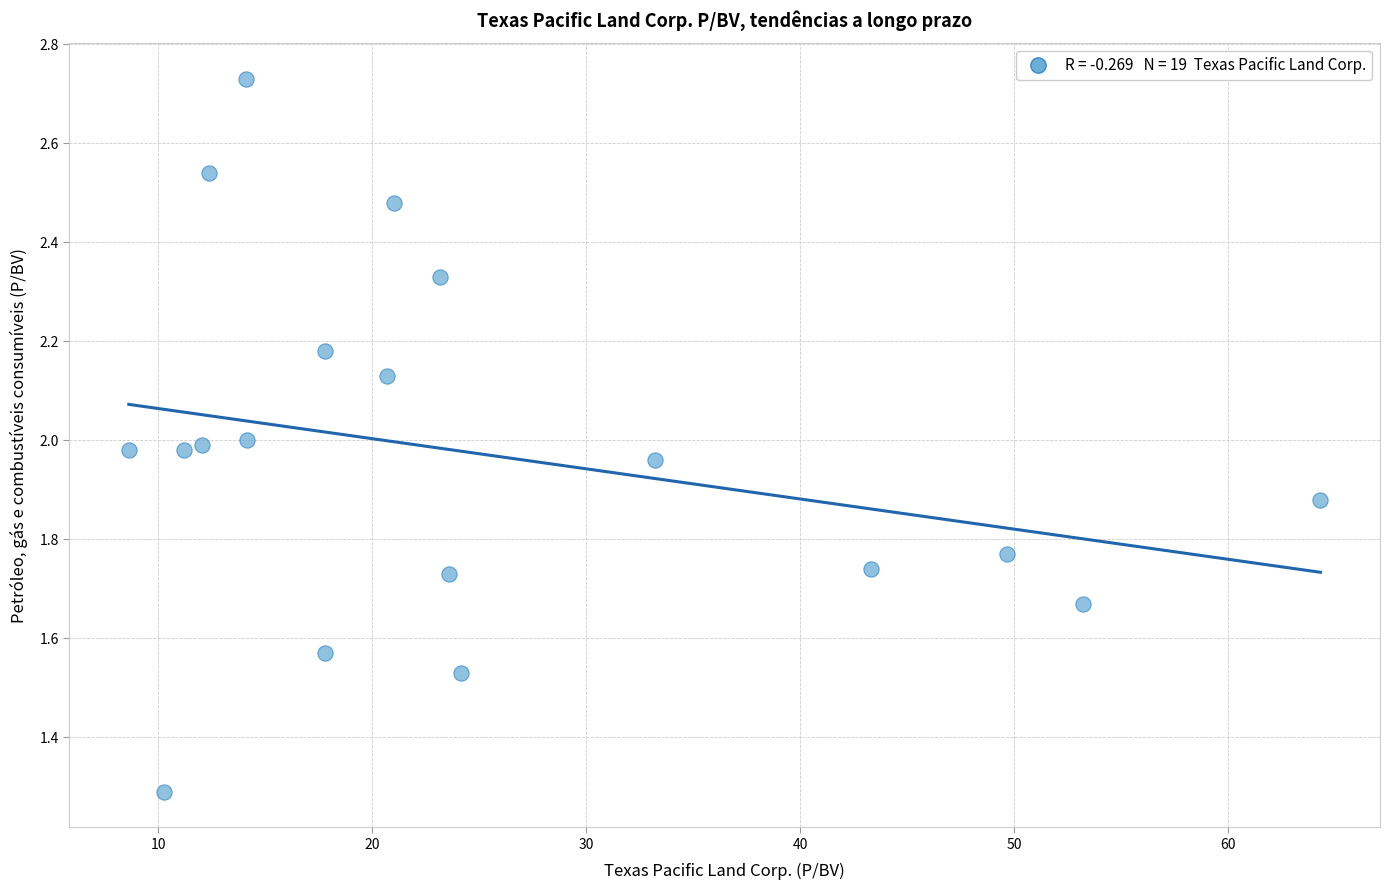

What is the range of Y values (max minus min)?

1.4